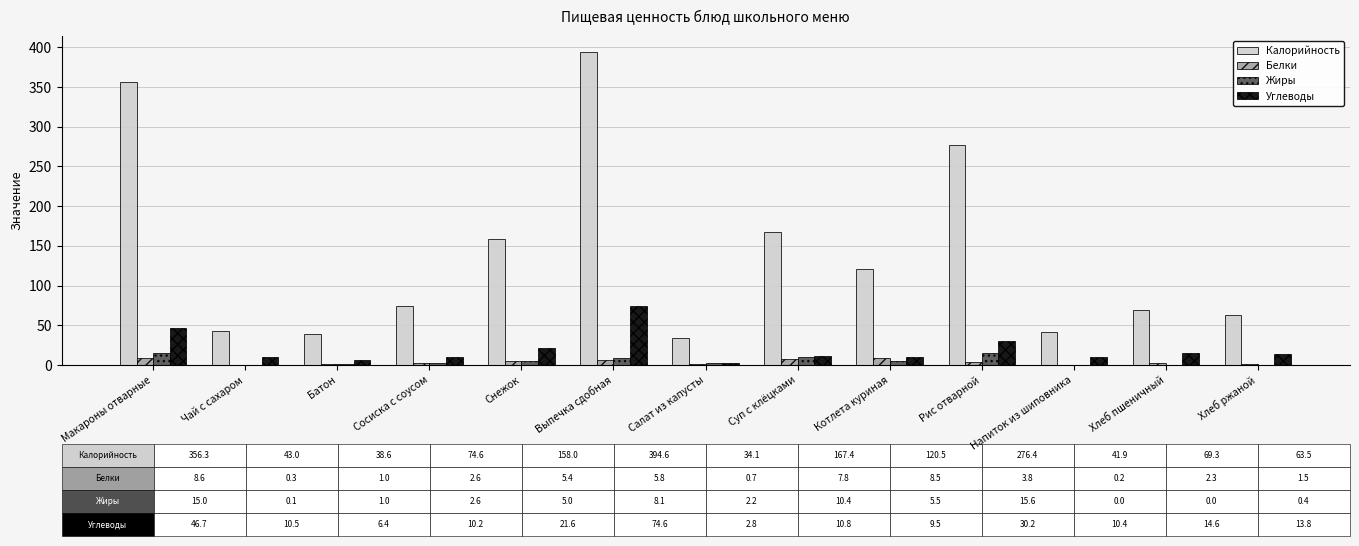

Which series changed the most between Макароны отварные and Салат из капусты?

Калорийность